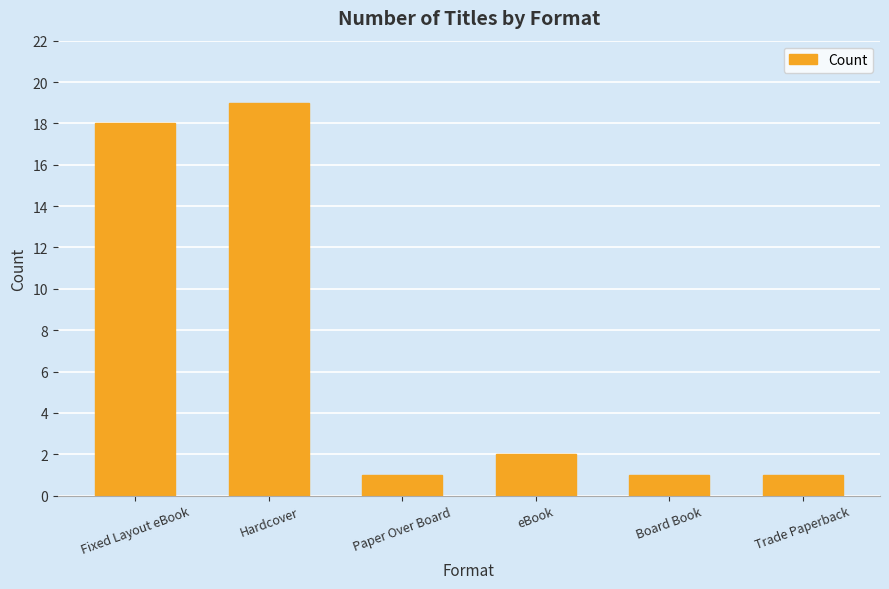

What is the label of the 2nd bar from the right?

Board Book